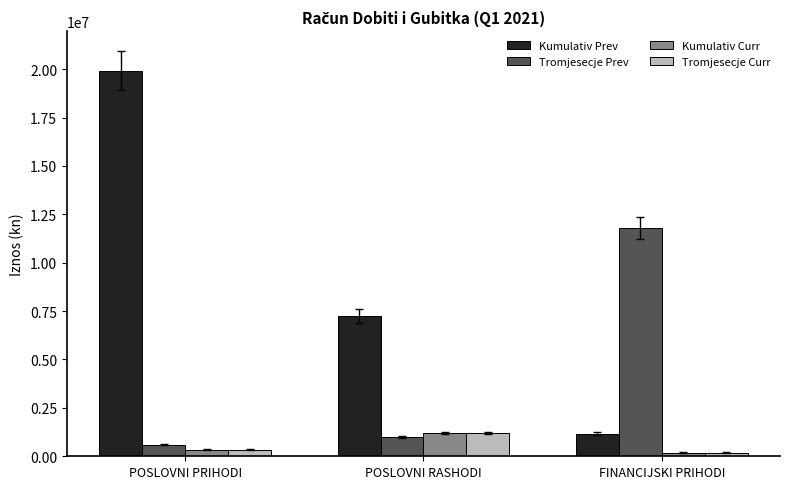

What position from the left is POSLOVNI PRIHODI?

1